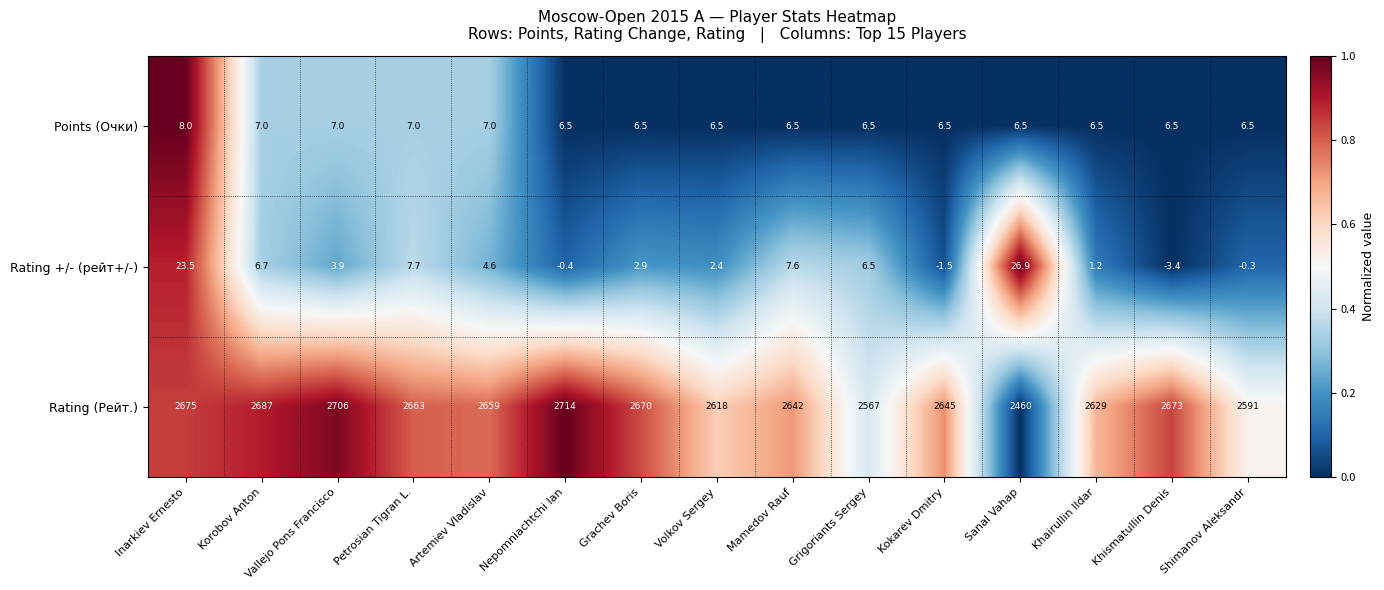

Where does the Rating +/- (рейт+/-) series first go above 3?

Inarkiev Ernesto